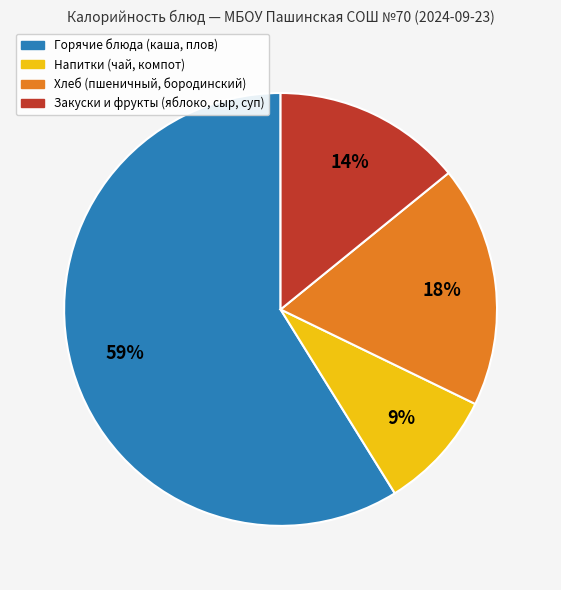

To the nearest percent, what is the difference between the largest and smallest slice percentages?

50%